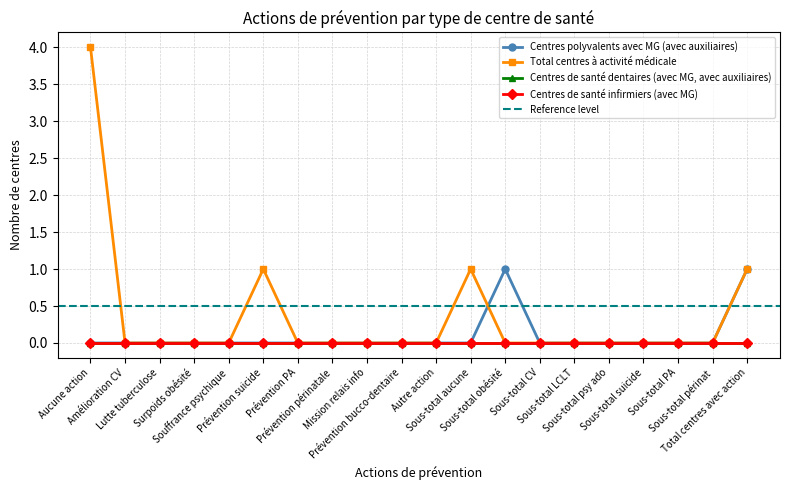

Is it true that Centres polyvalents avec MG (avec auxiliaires) equals 0 at Lutte tuberculose?

True